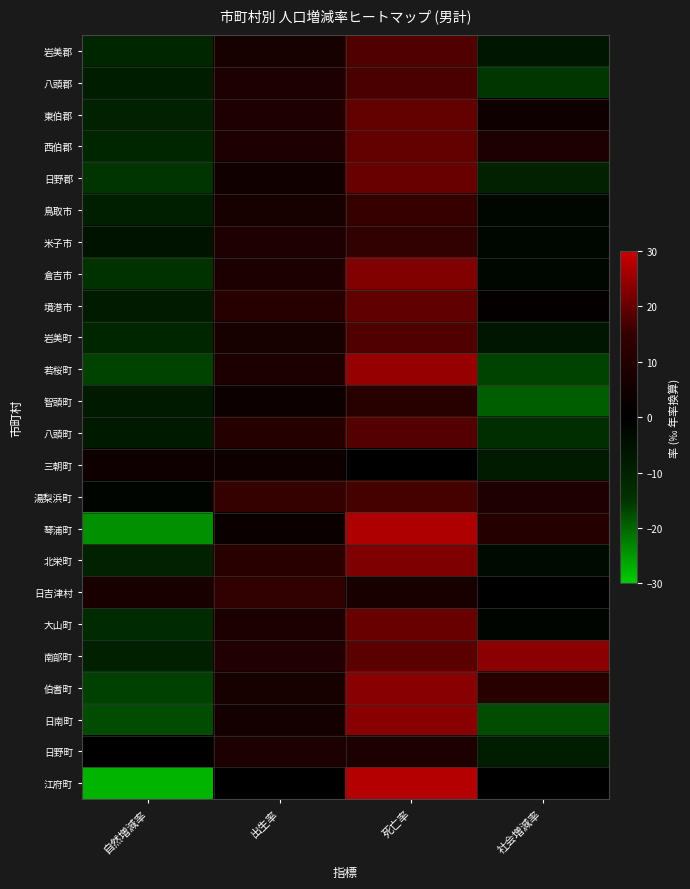

At 社会増減率, list the series in order from largest to smallest.

南部町, 伯耆町, 琴浦町, 湯梨浜町, 西伯郡, 東伯郡, 境港市, 日吉津村, 江府町, 大山町, 米子市, 鳥取市, 倉吉市, 北栄町, 岩美郡, 岩美町, 三朝町, 日野町, 日野郡, 八頭町, 八頭郡, 若桜町, 日南町, 智頭町